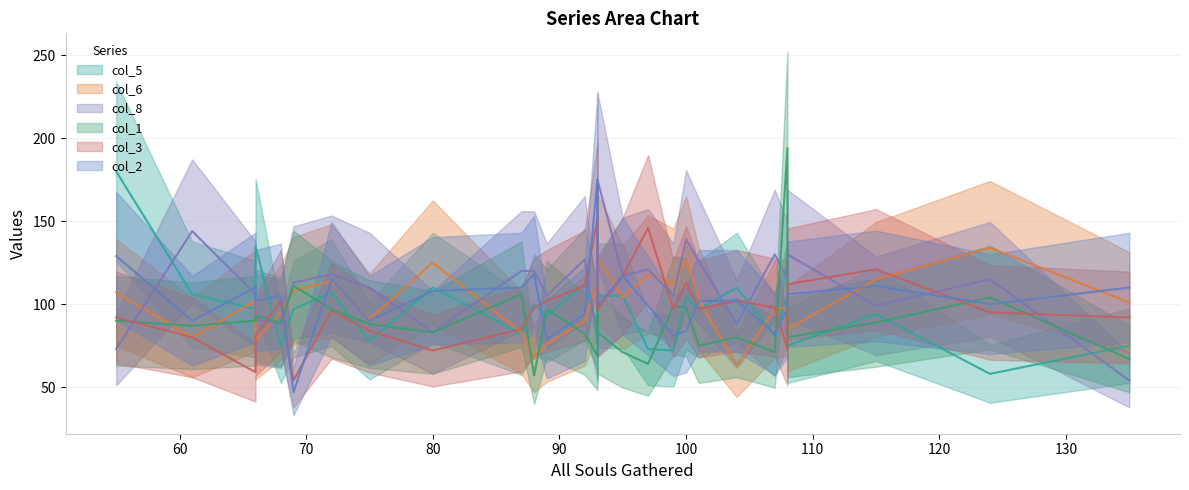

Is this an area chart (filled region under the line)?

No